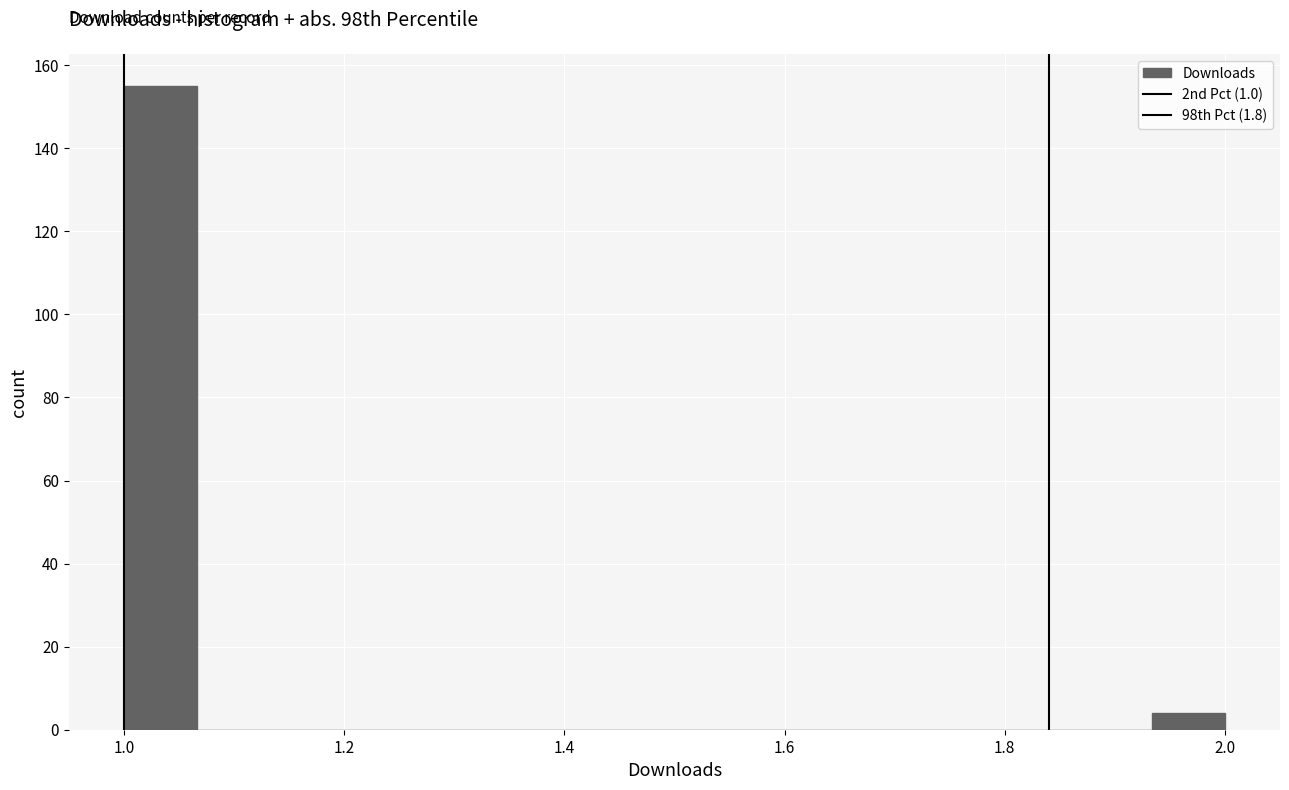

Read against the x-axis, roughly where is the centre of the tallest bar?

1.04